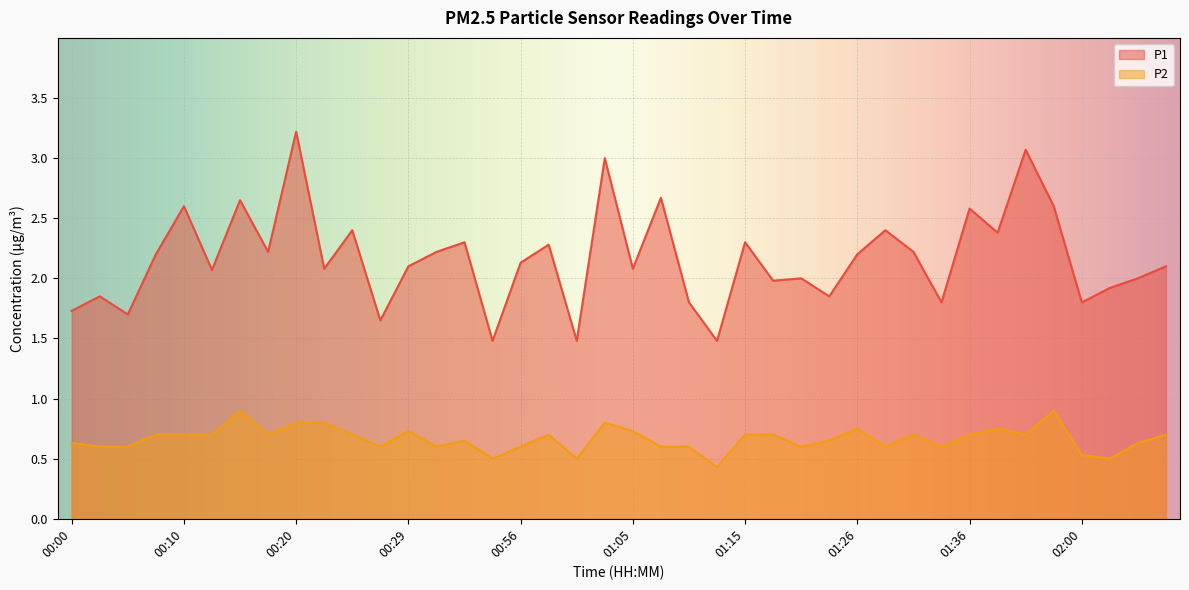

True or false: P2 and P1 intersect in this chart.

False